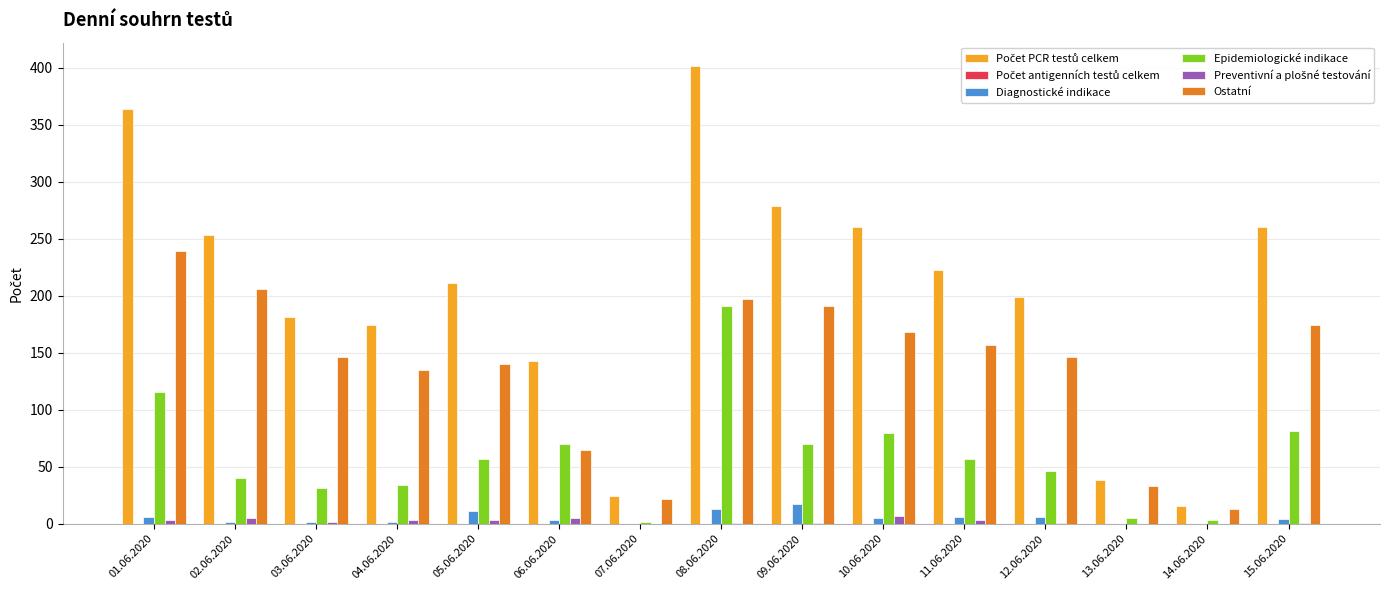

True or false: Ostatní has a value of 33 at 13.06.2020.

True